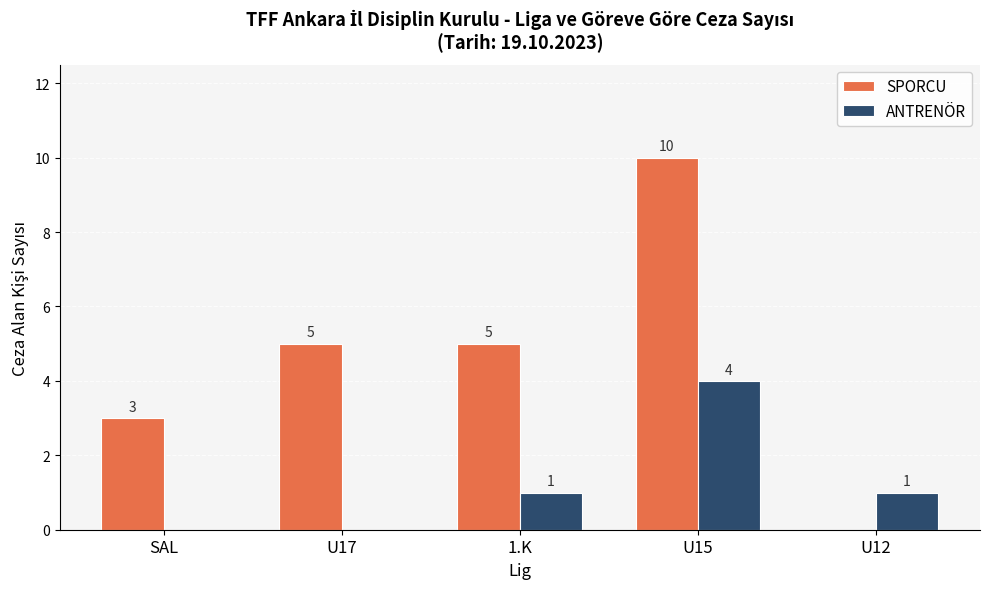

What is the maximum value for SPORCU?

10